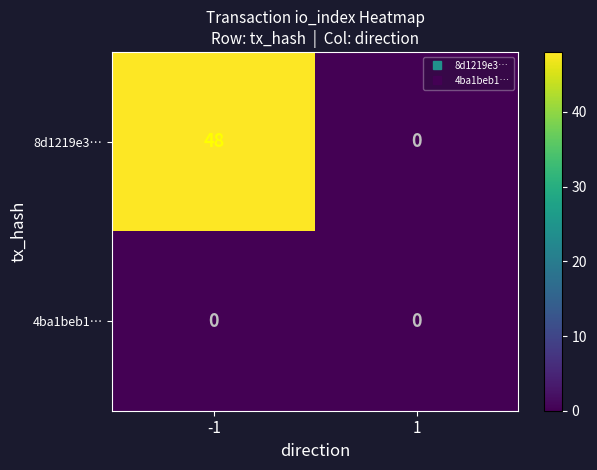

How many distinct data groups are displayed?

2